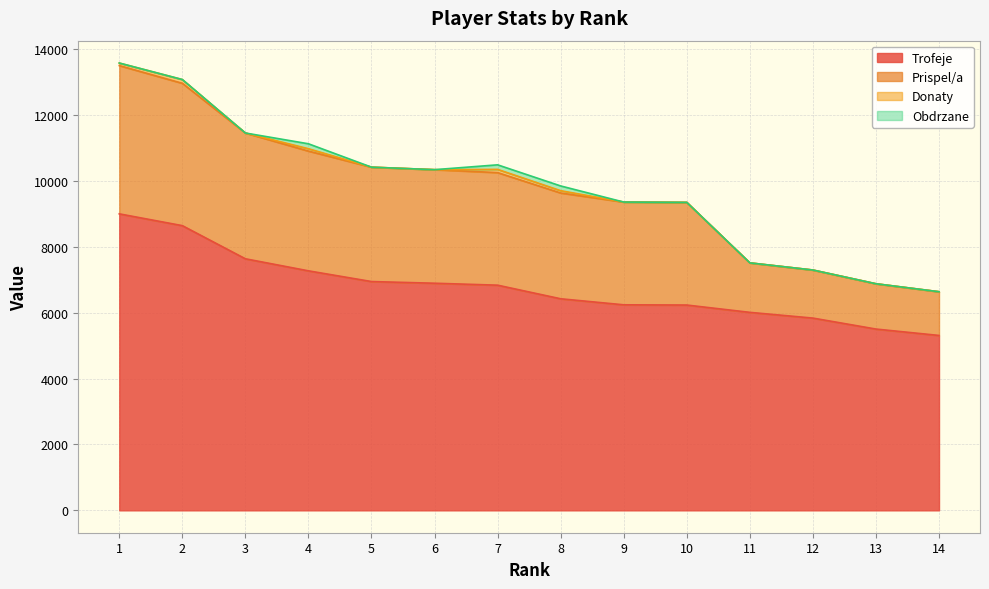

Between 1 and 4, which is larger?

1